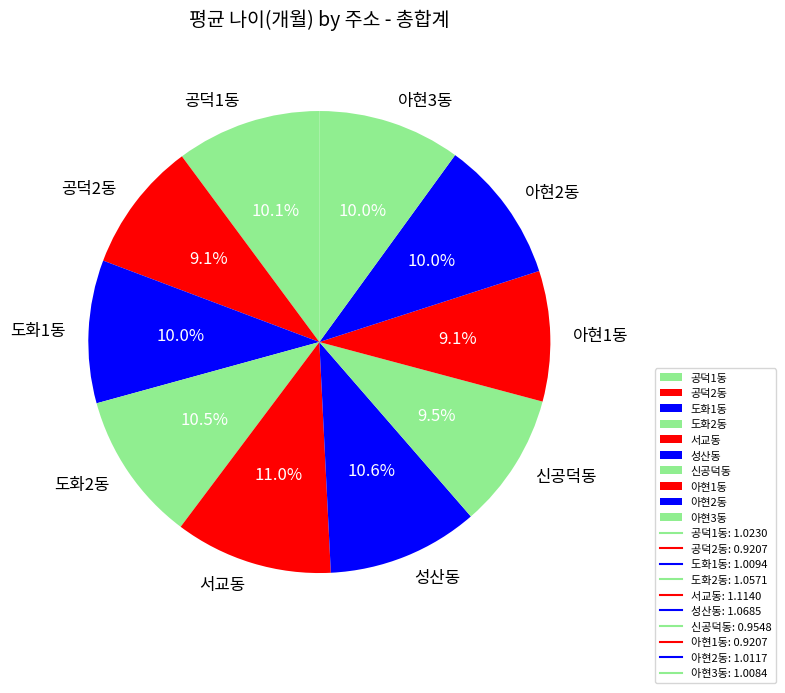

Combined, what portion of the pie is 공덕1동 and 도화2동?

20.6%